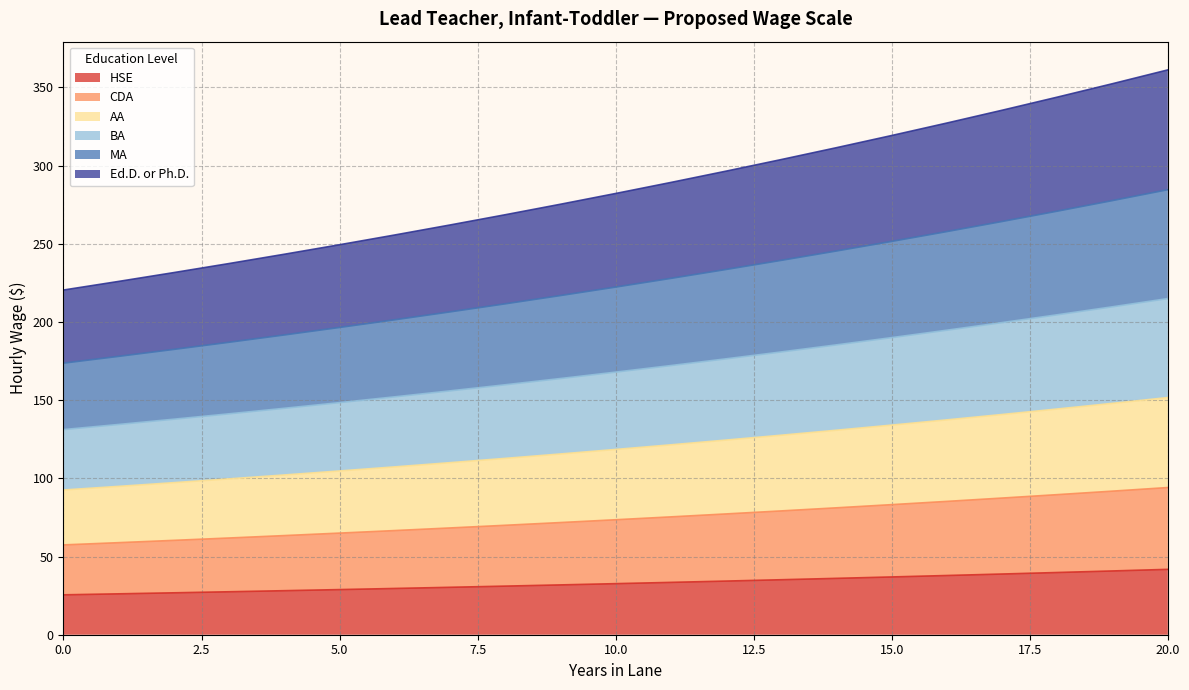

What are all the series names shown in the legend?

HSE, CDA, AA, BA, MA, Ed.D. or Ph.D.